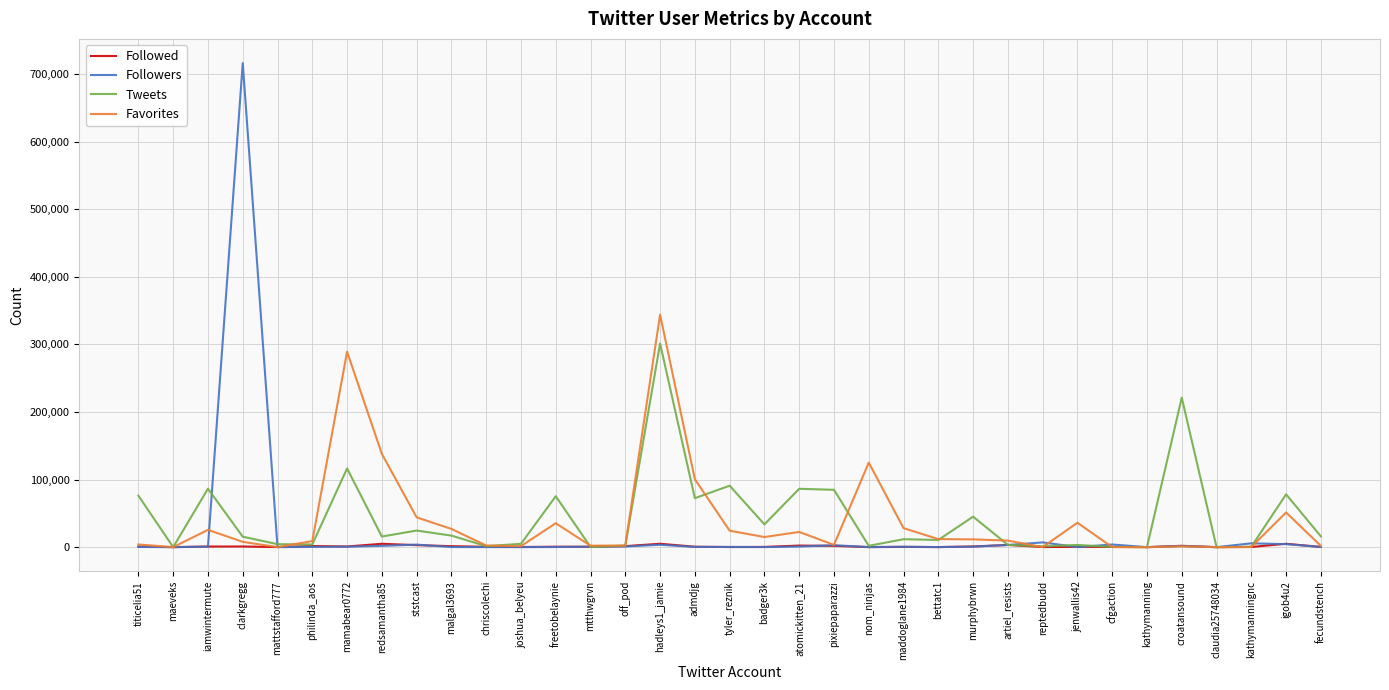

Which series has the largest range (max minus min)?

Followers